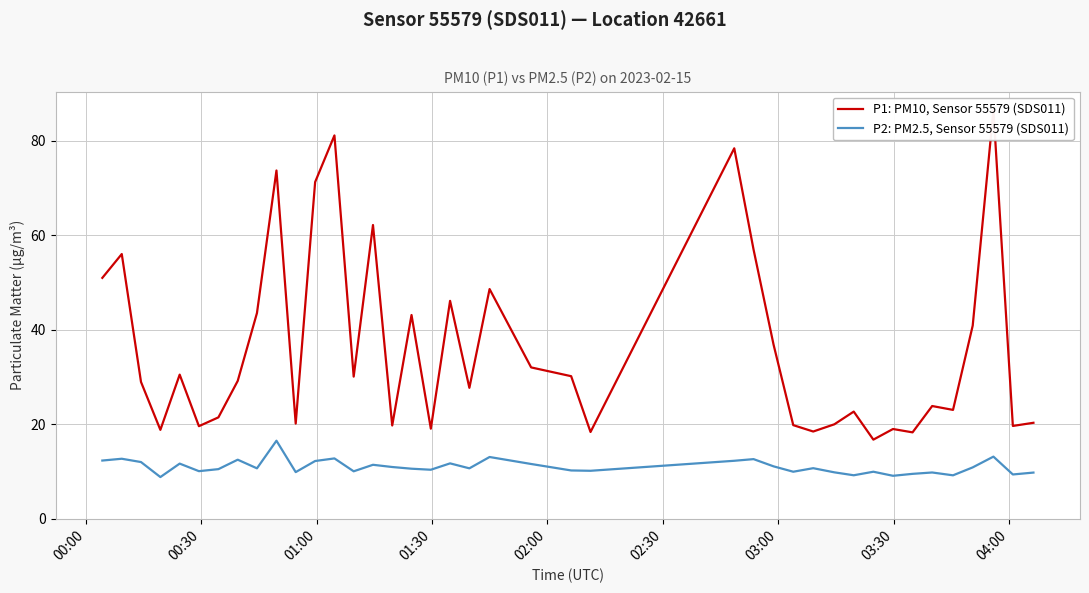

How many series are shown in this chart?

2